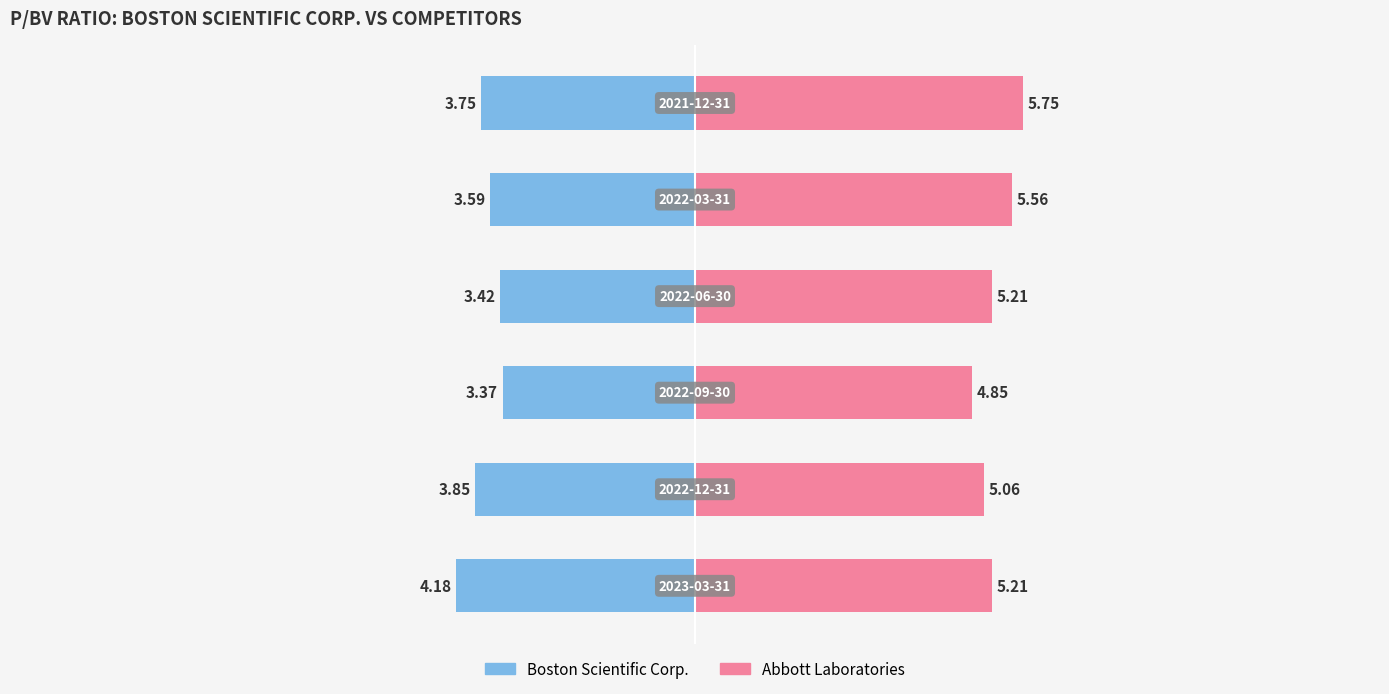

Is it true that Abbott Laboratories equals 8.4 at 1?

False